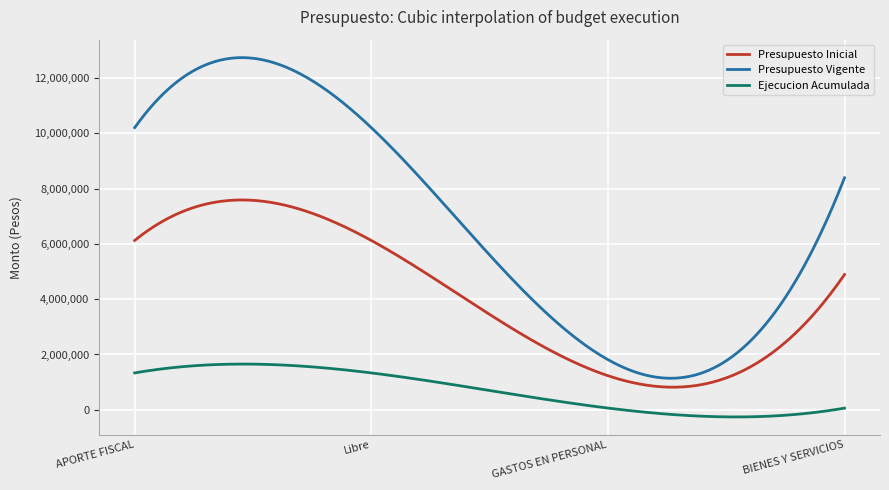

Rank the series by their average value, from highest to lowest.

Presupuesto Vigente, Presupuesto Inicial, Ejecucion Acumulada